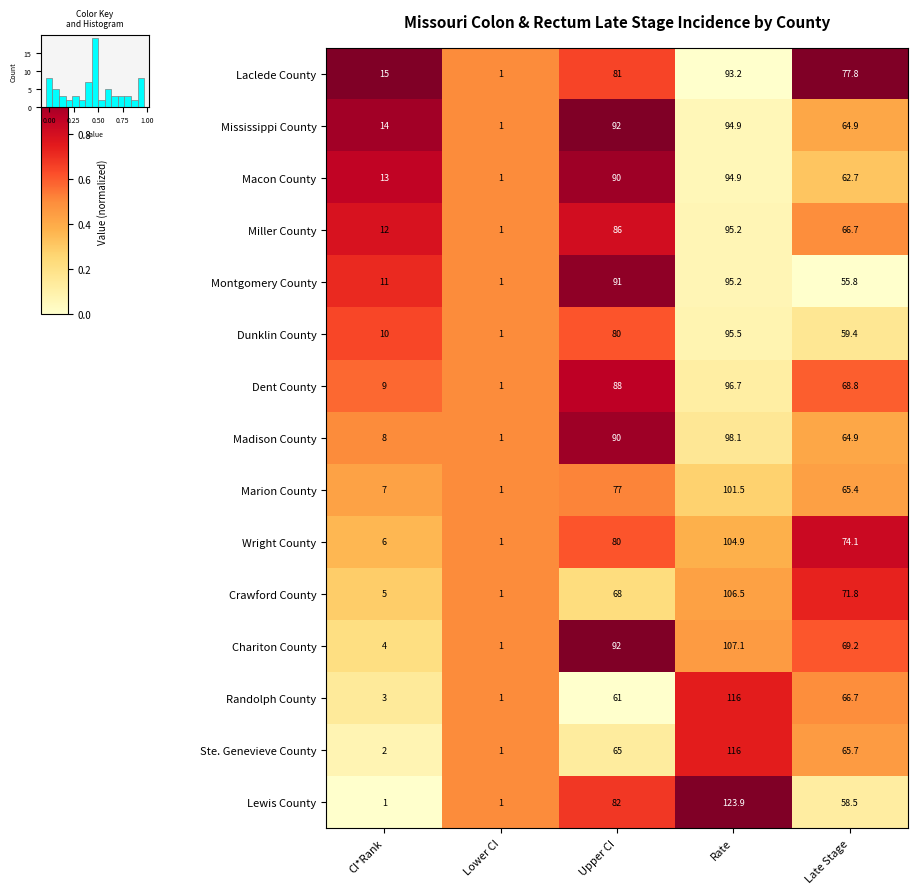

List the labels in order of Chariton County value, smallest first.

Lower CI, CI*Rank, Late Stage, Upper CI, Rate